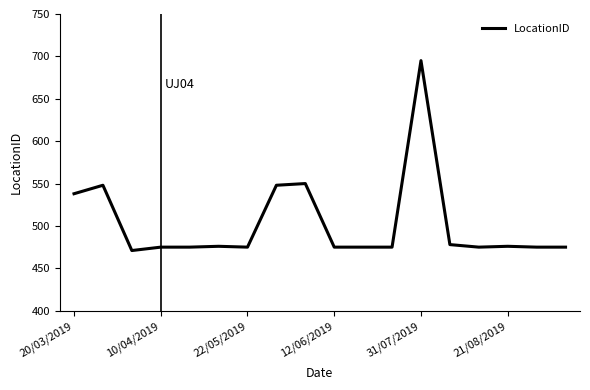

What is the smallest value displayed?

471